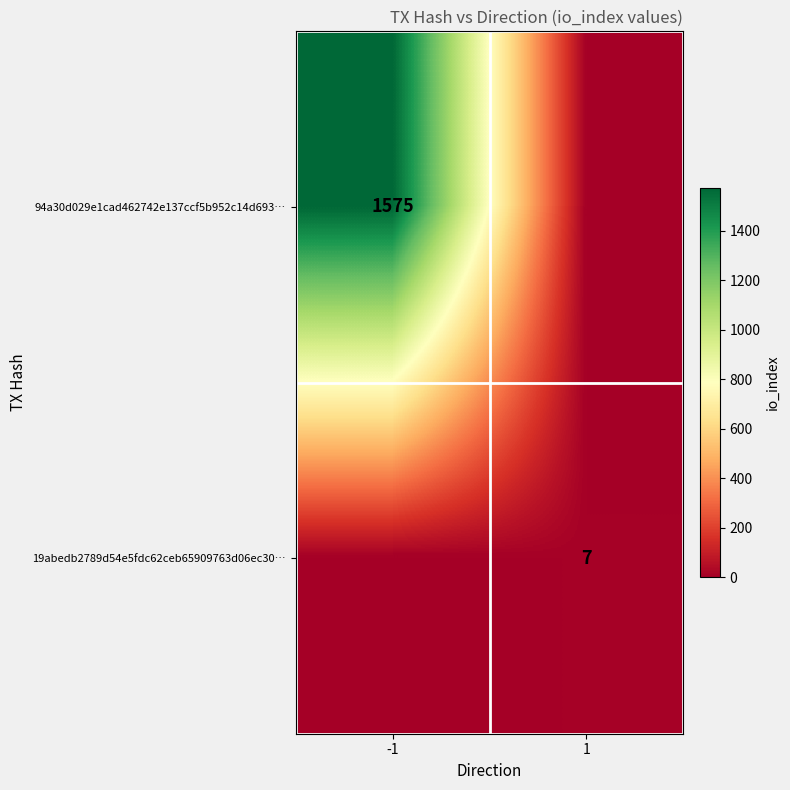

Which label corresponds to the largest value in the chart?

-1